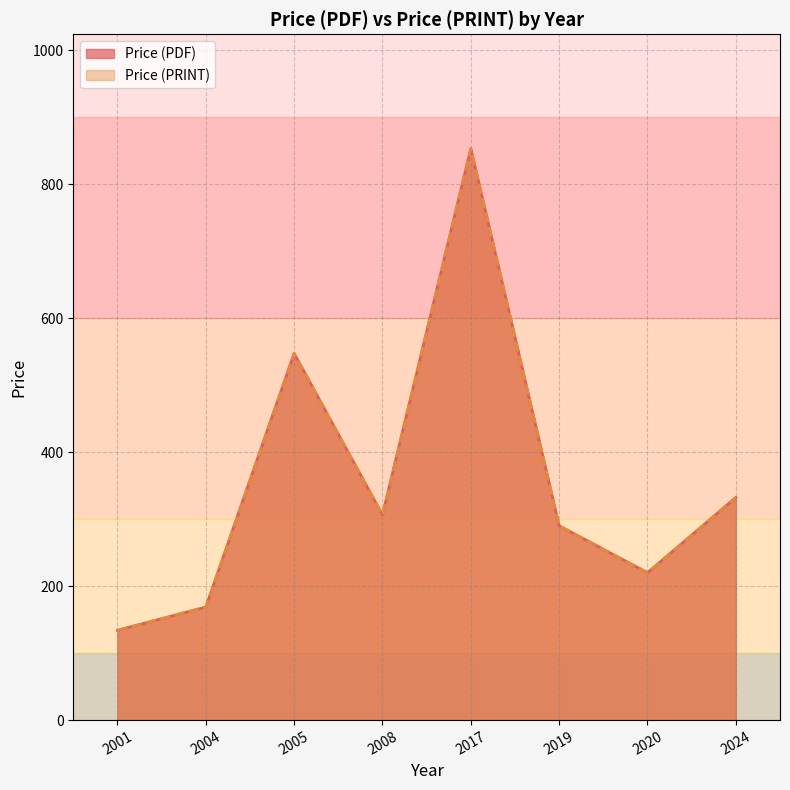

True or false: Price (PDF) has more than 0 interior local peaks.

True